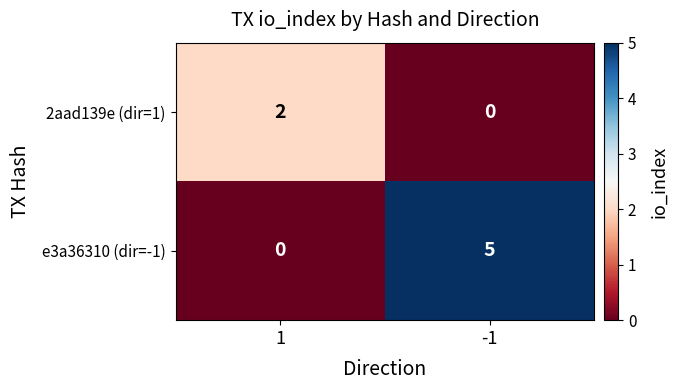

What is the greatest value displayed?

5